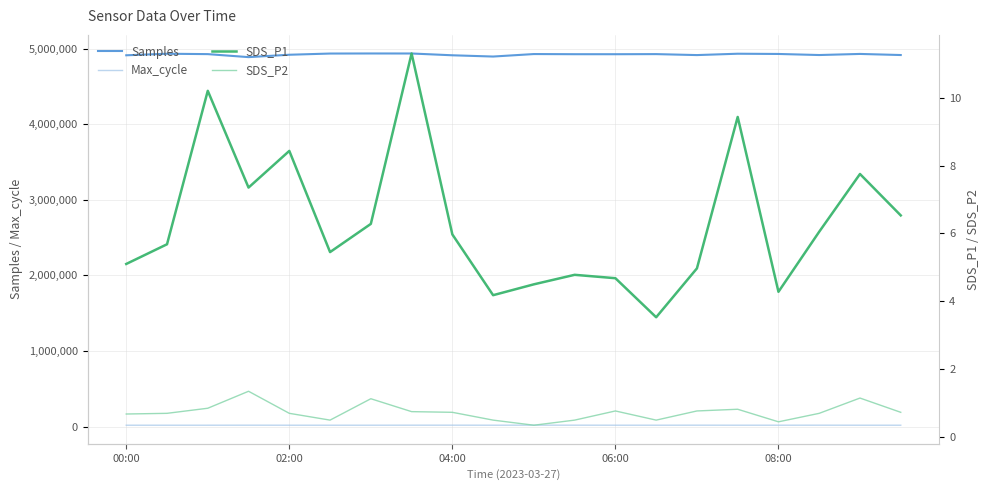

How many data points in Max_cycle are above 20078?

9